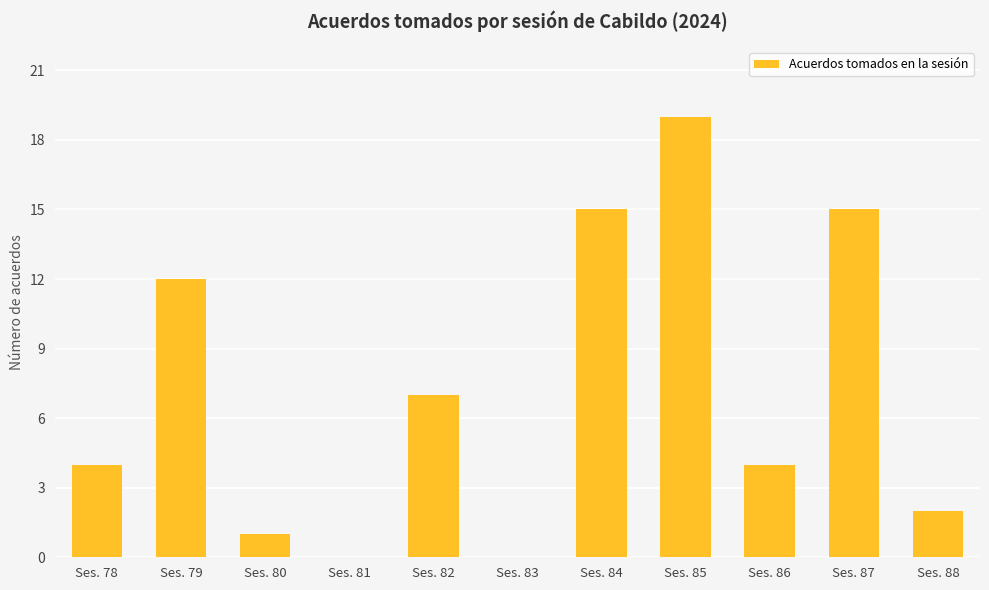

What is the change in value from Ses. 78 to Ses. 80?

-3